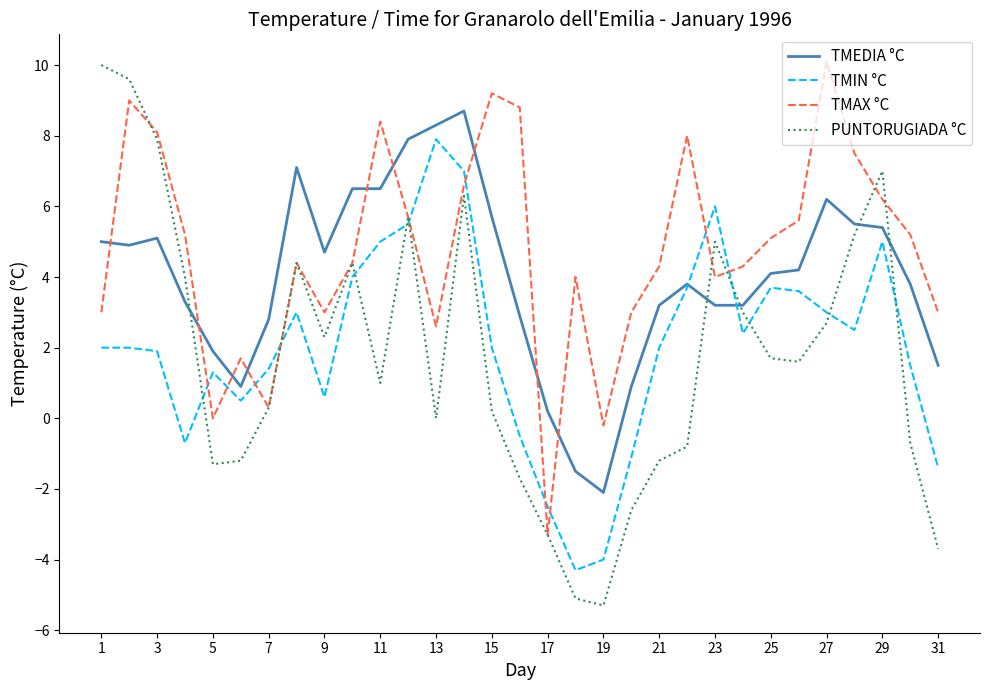

Which series has the largest total across all categories?

TMAX °C